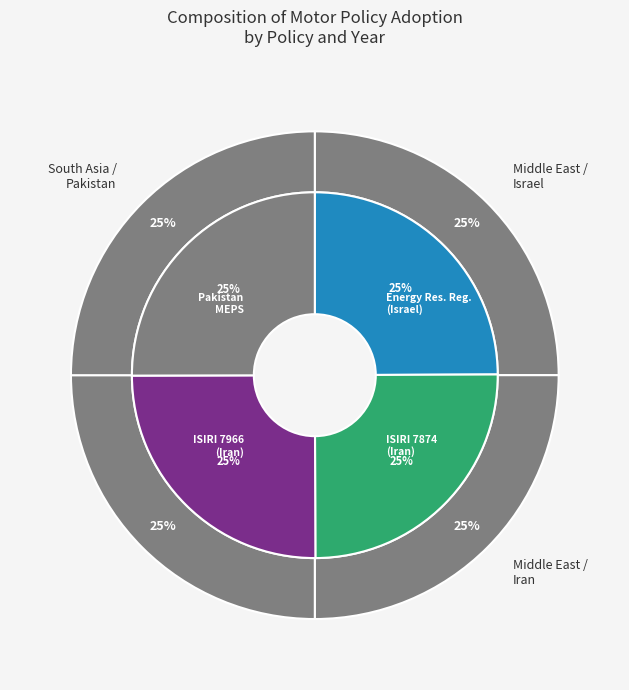

Does ISIRI 7966 3-Phase Motors (Iran) account for over 50% of the chart?

No